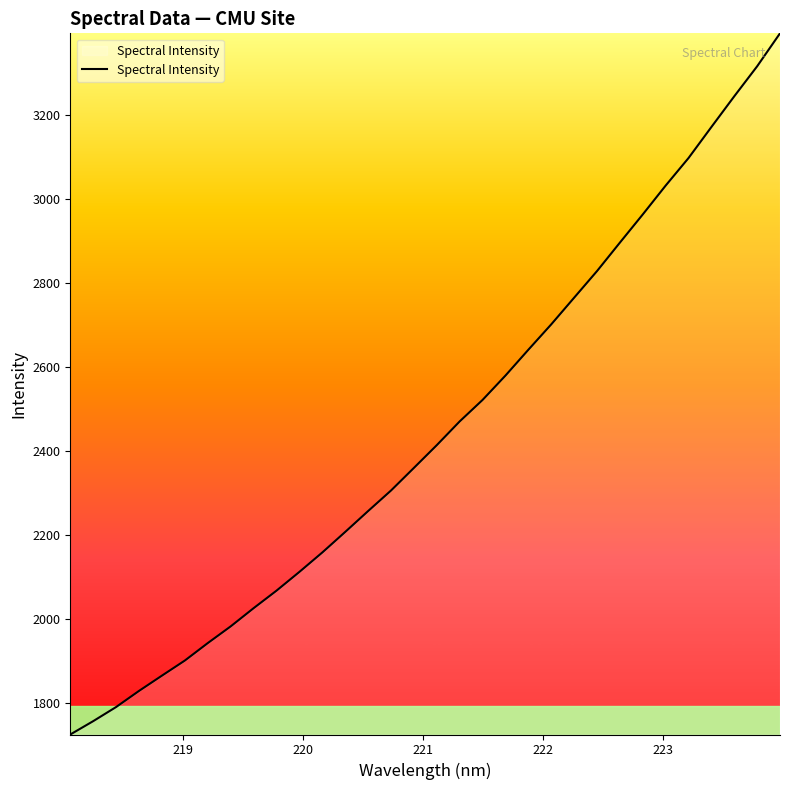

What is the minimum value shown in the chart?

1725.0